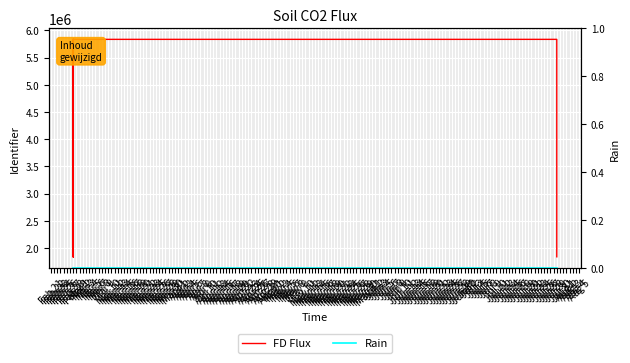

Which has a higher value, Feb 28 or Feb 28?

Feb 28